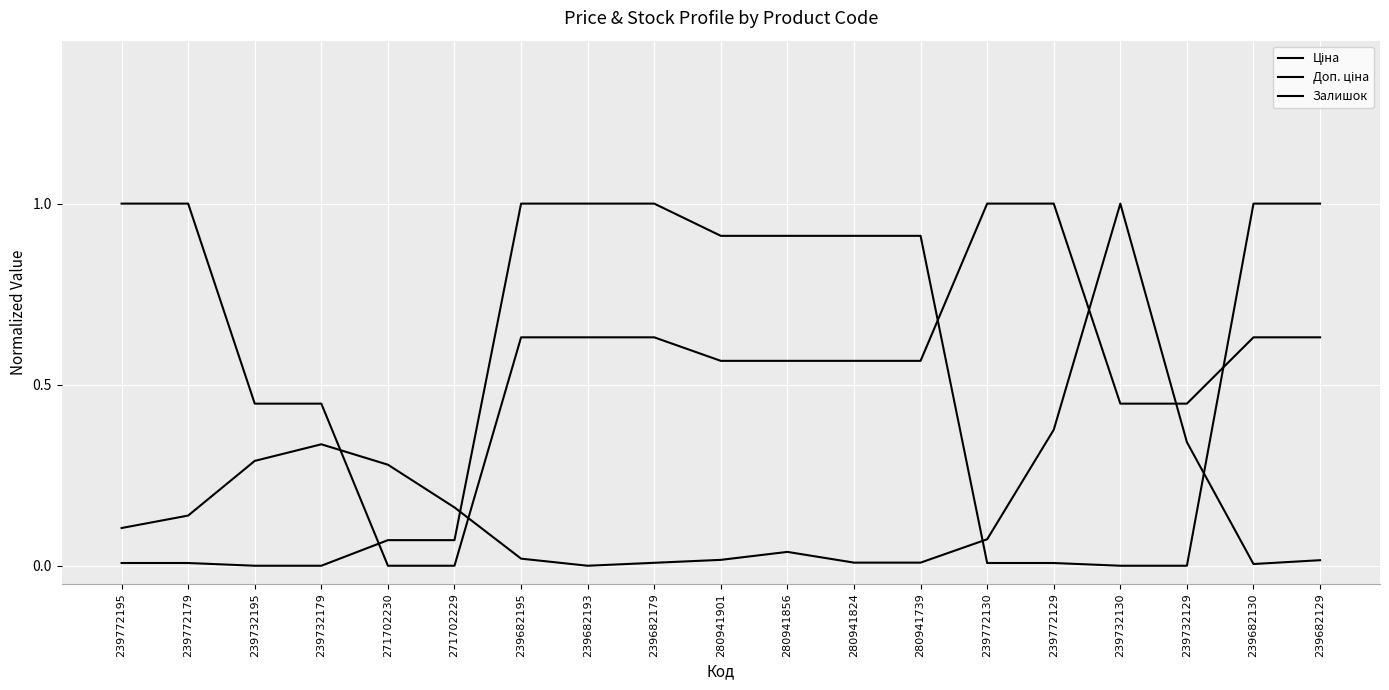

Which series has the largest range (max minus min)?

Ціна